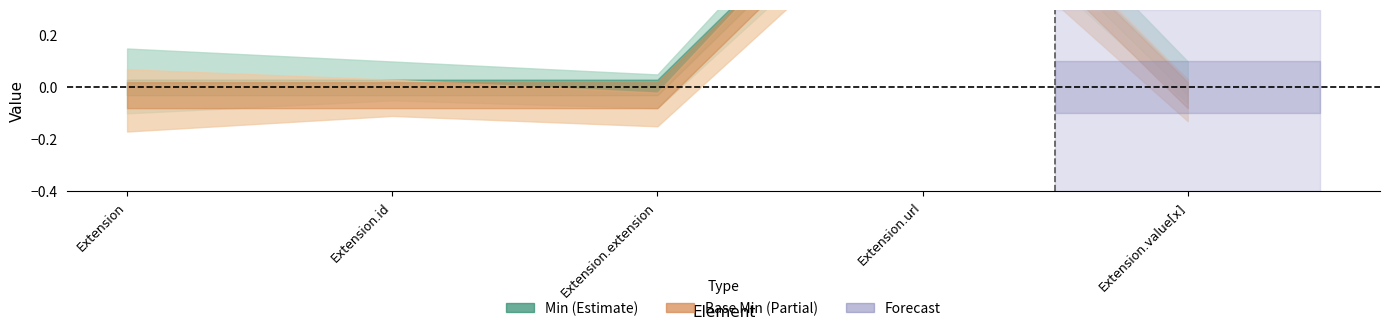

What is the label of the 3rd point from the right?

Extension.extension